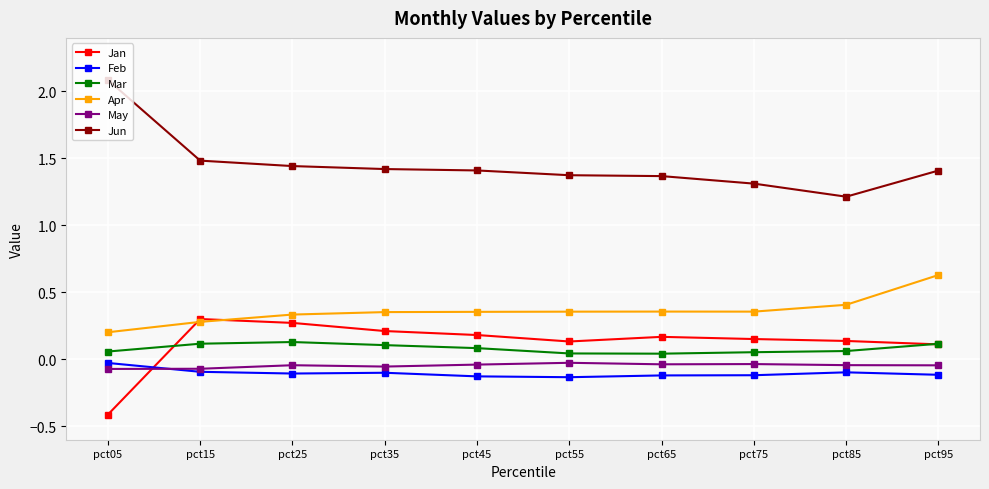

True or false: Jun and Mar intersect in this chart.

False